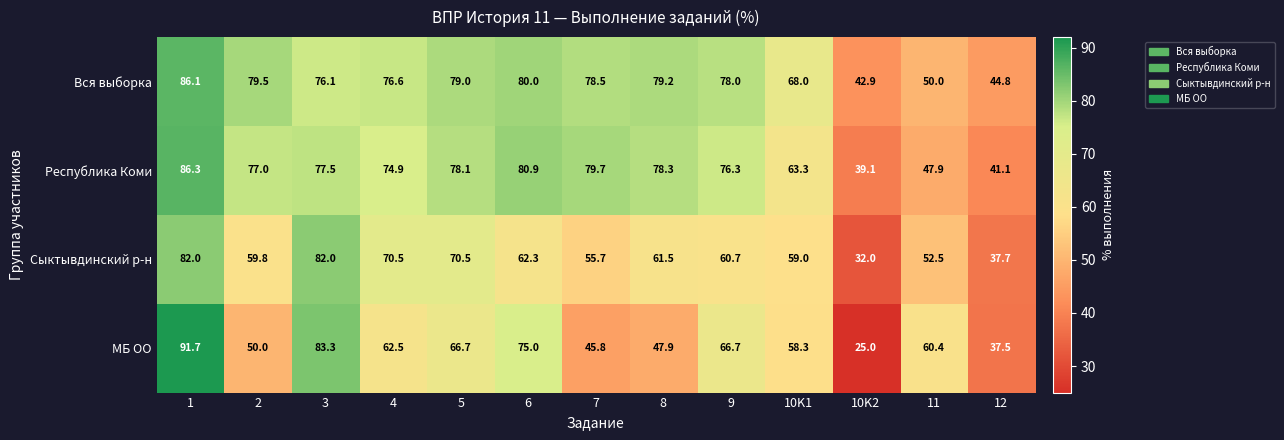

Is it true that Вся выборка equals 76.8 at 12?

False